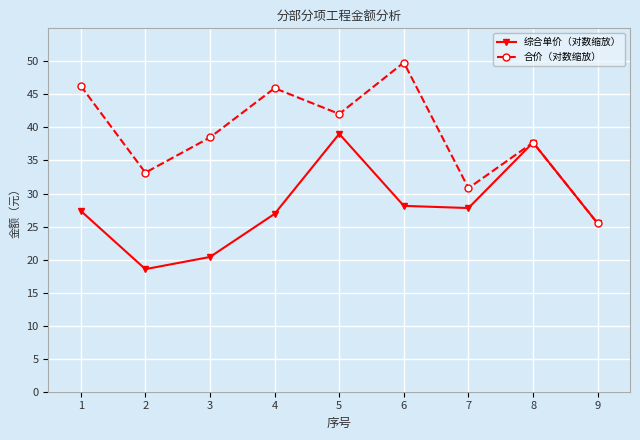

True or false: 合价（对数缩放） has more than 0 points higher than both neighbors.

True